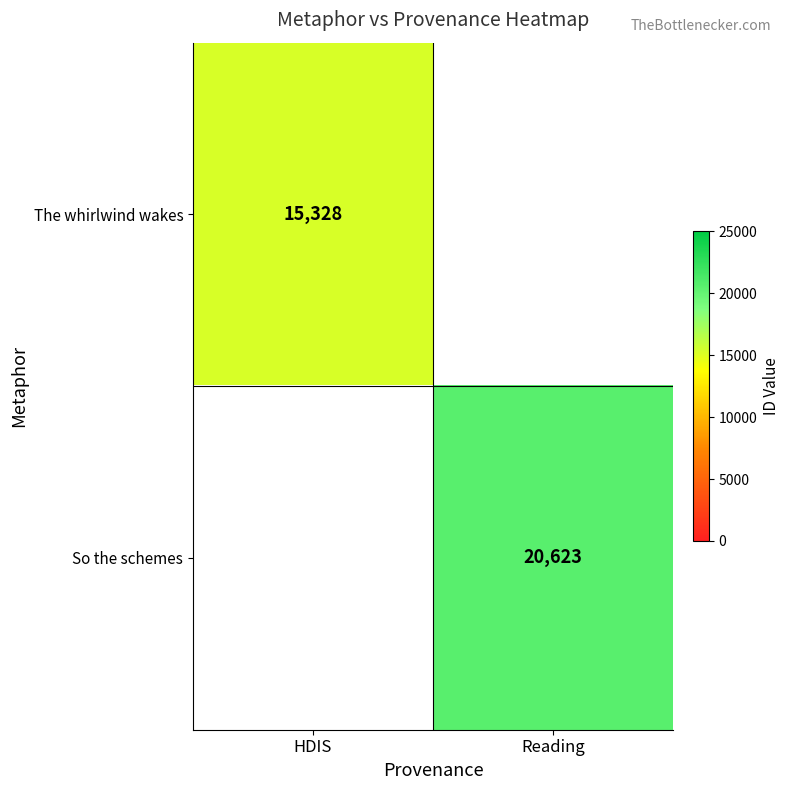

The The whirlwind wakes series shows 21155.6 at HDIS. True or false?

False